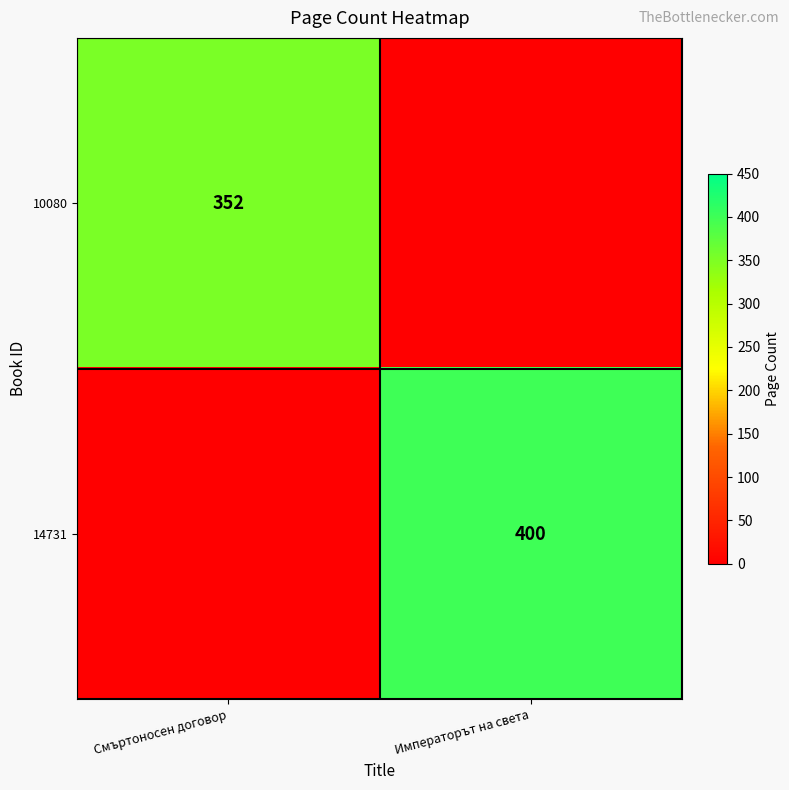

The 14731 series shows 400 at Императорът на света. True or false?

True